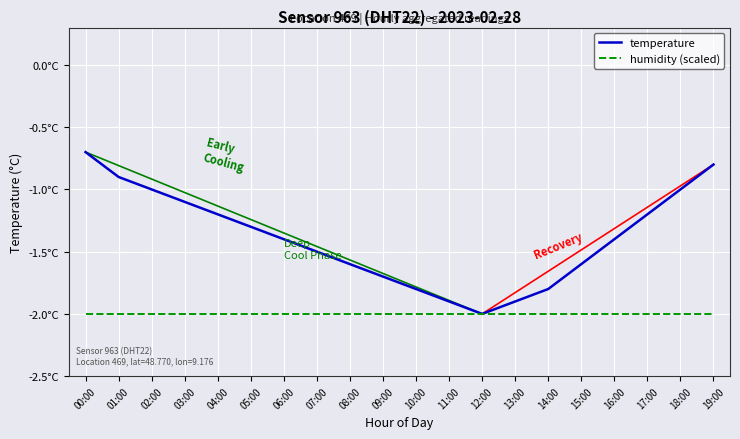

What are all the series names shown in the legend?

temperature, humidity (scaled)